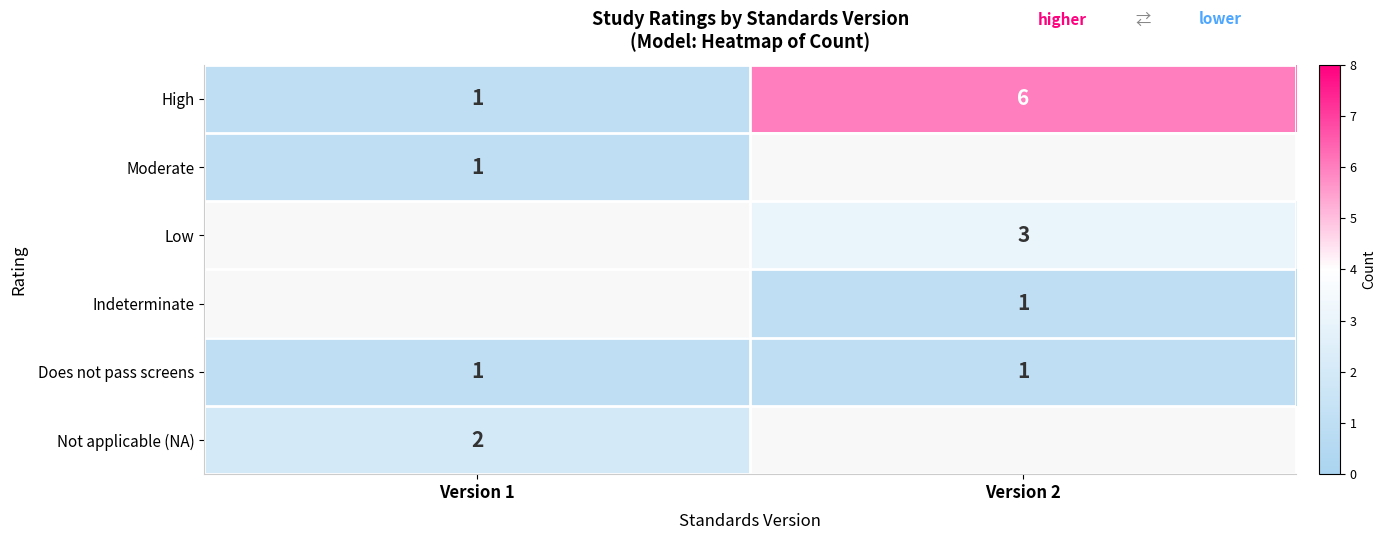

True or false: Not applicable (NA) has a value of 3 at Version 1.

False